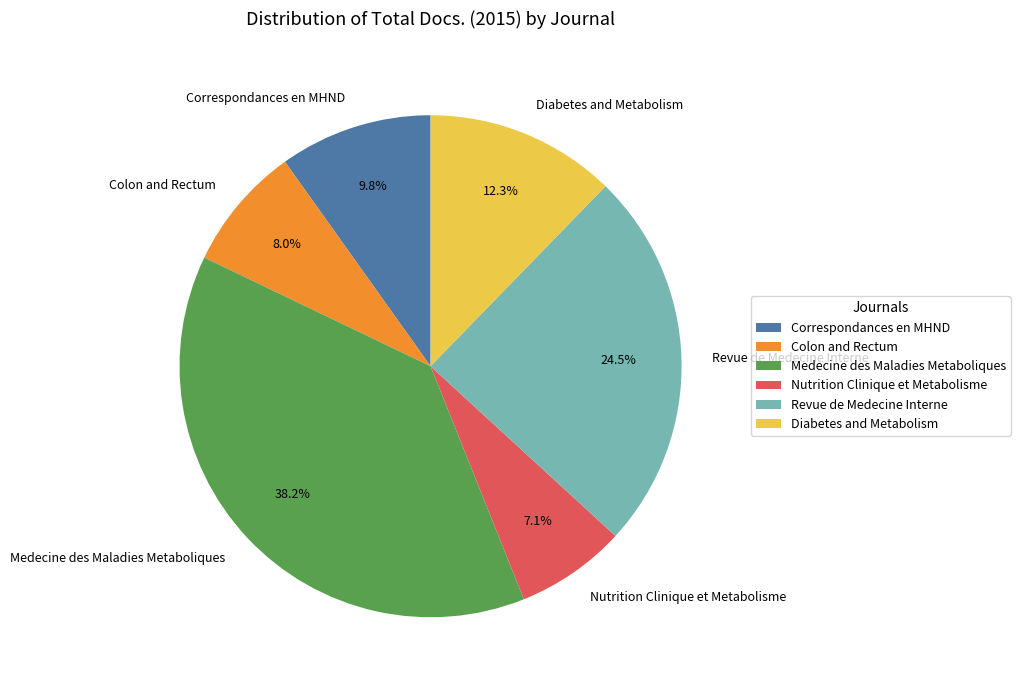

Count the number of slices in the pie.

6